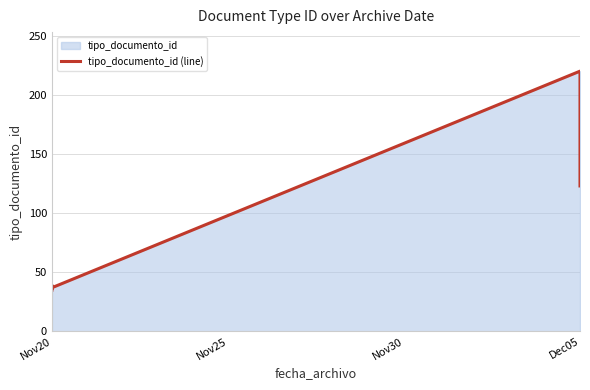

What is the sum of all values?

528